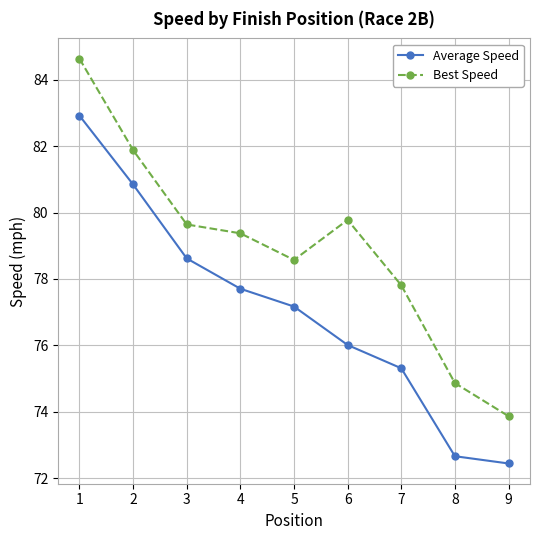

What is the sum of all Best Speed values?

710.4